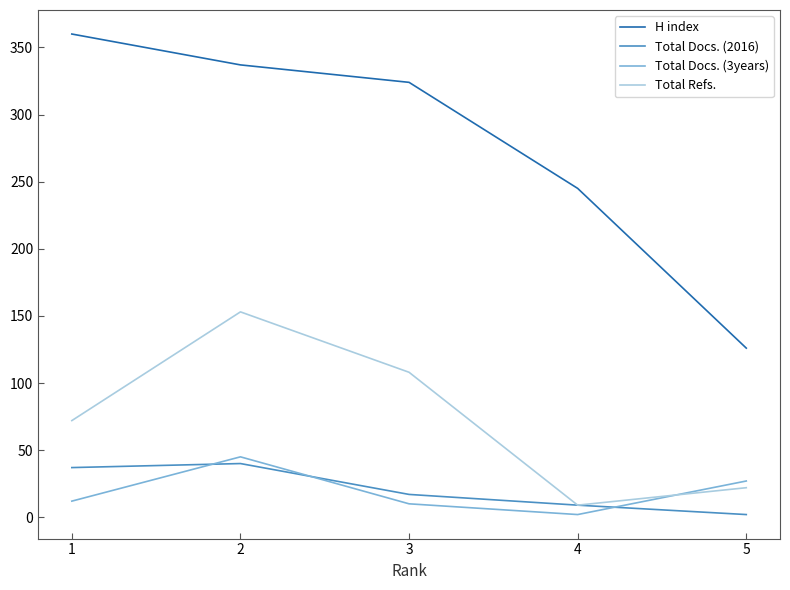

True or false: Total Refs. and H index intersect in this chart.

False